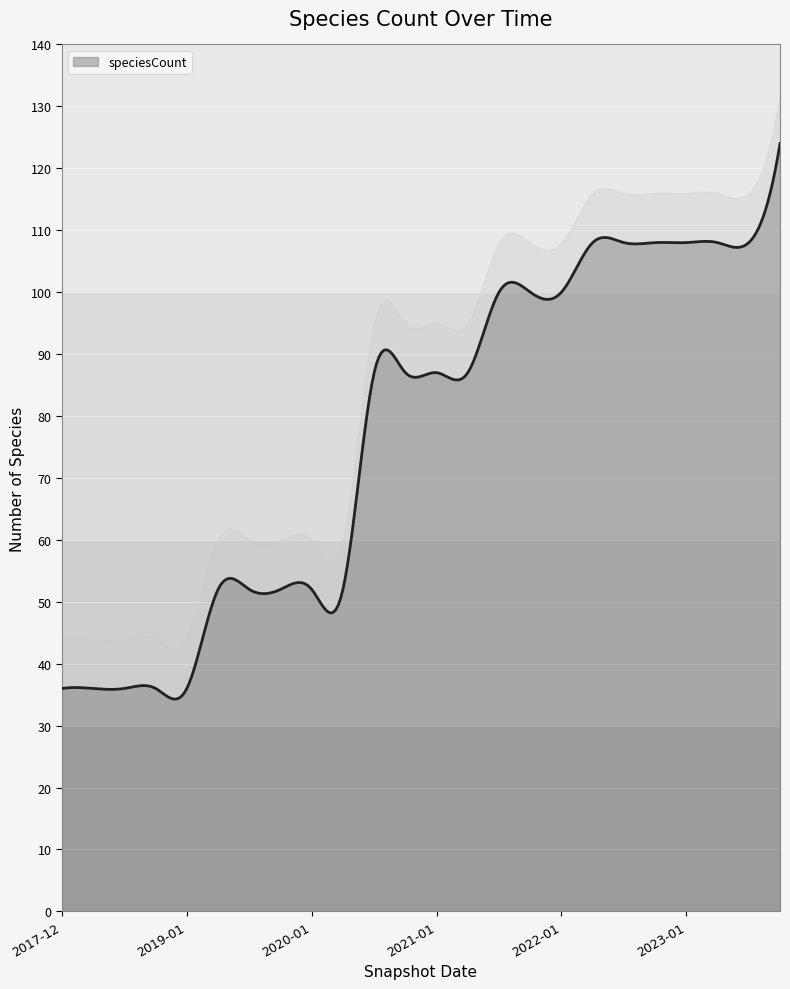

What is the difference between the maximum and minimum values?

88